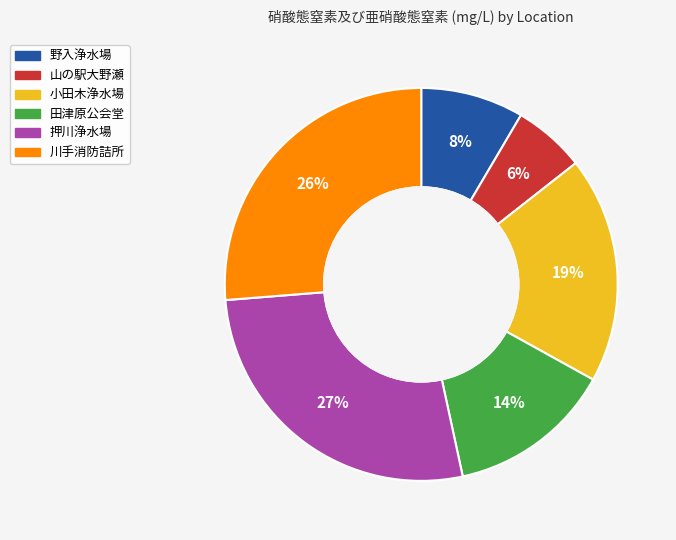

To the nearest percent, what is the average slice percentage?

17%